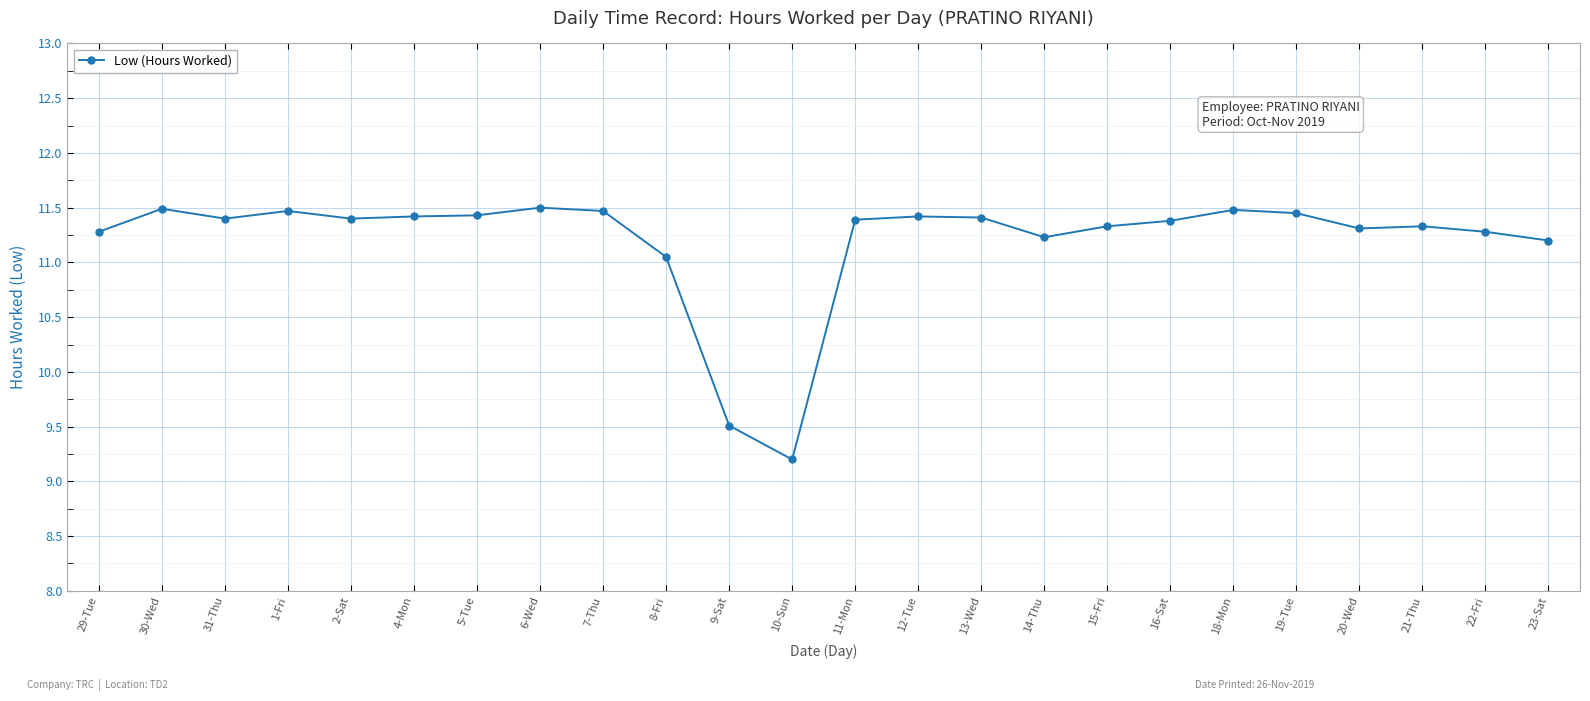

Where does the data first go above 11?

29-Tue